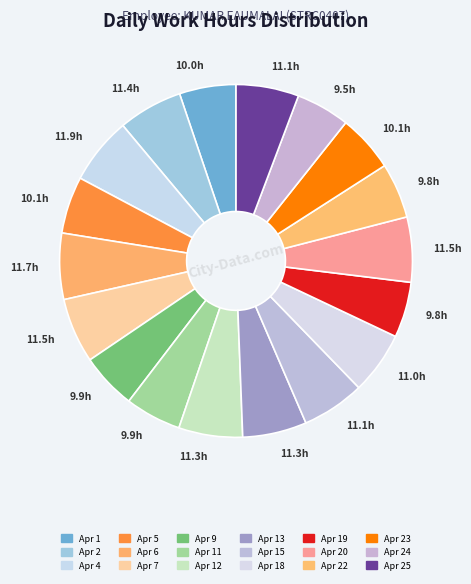

Rank the categories by value from lowest to highest.

Apr 24, Apr 22, Apr 19, Apr 9, Apr 11, Apr 1, Apr 5, Apr 23, Apr 18, Apr 25, Apr 15, Apr 12, Apr 13, Apr 2, Apr 7, Apr 20, Apr 6, Apr 4